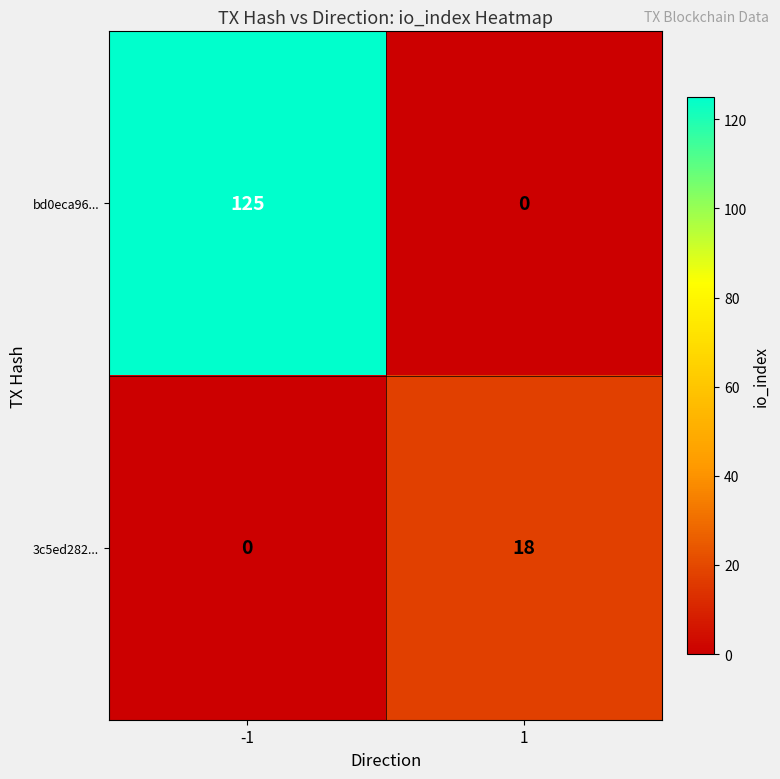

True or false: 3c5ed282... has a value of 0 at -1.

True